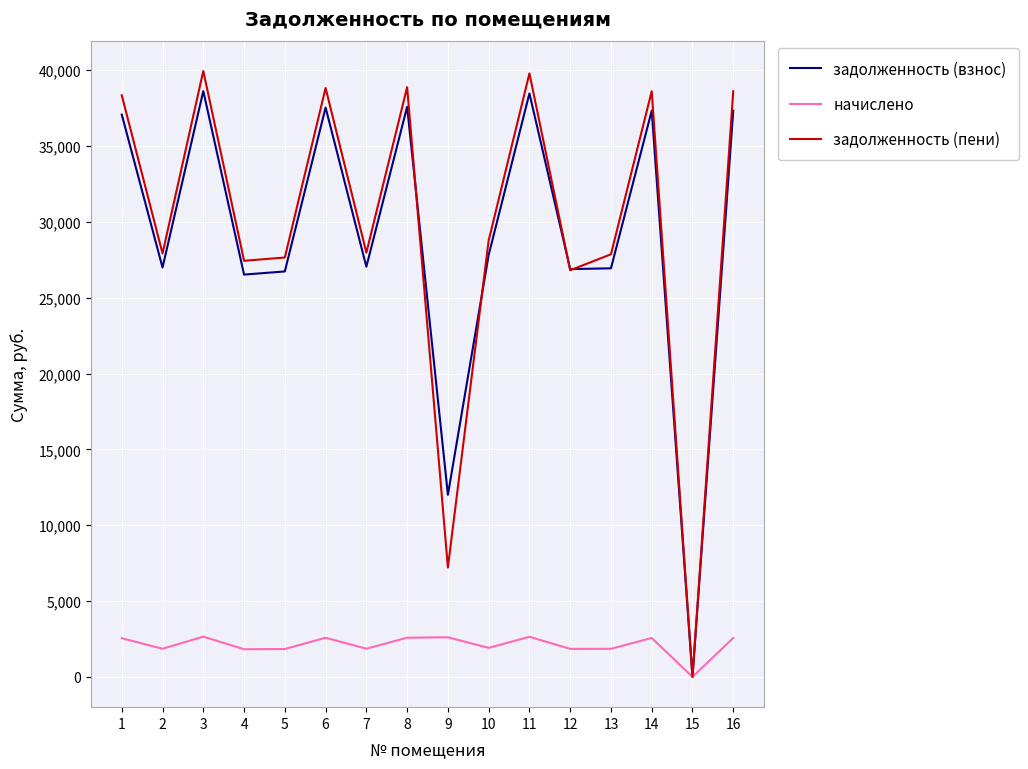

What is the total value across all series at 4?

55785.7